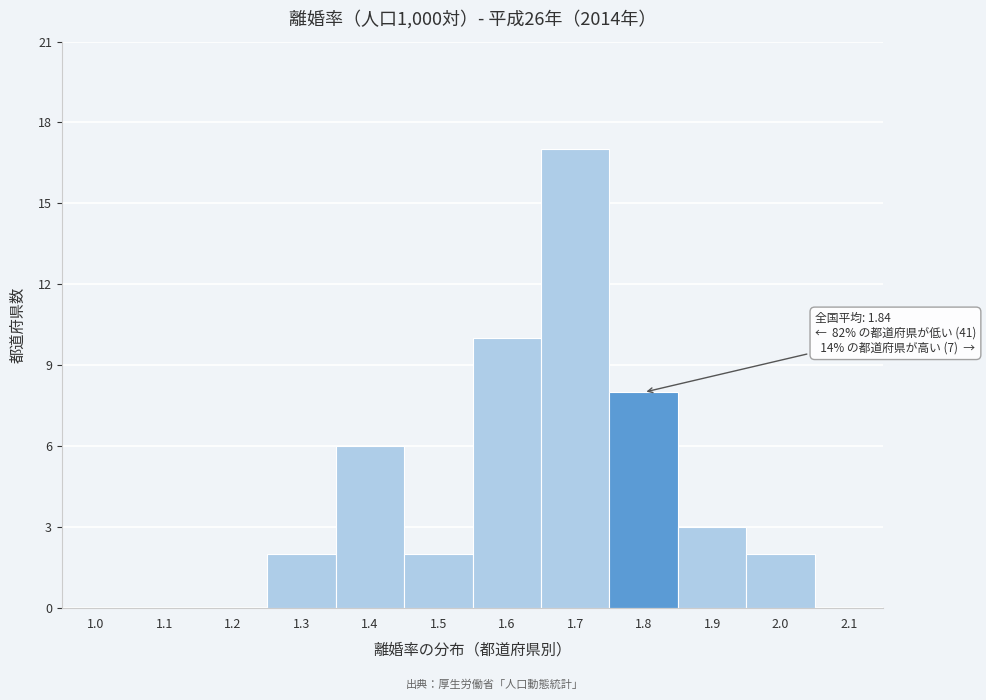

Reading left to right, list all the values displayed in this chart.

1.0=0	1.1=0	1.2=0	1.3=2	1.4=6	1.5=2	1.6=10	1.7=17	1.8=8	1.9=3	2.0=2	2.1=0